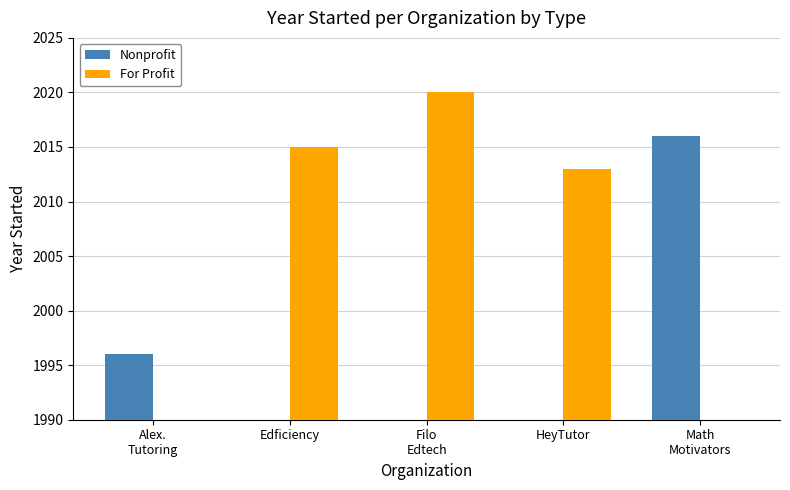

The value of Nonprofit at Alex.
Tutoring is 2753. True or false?

False